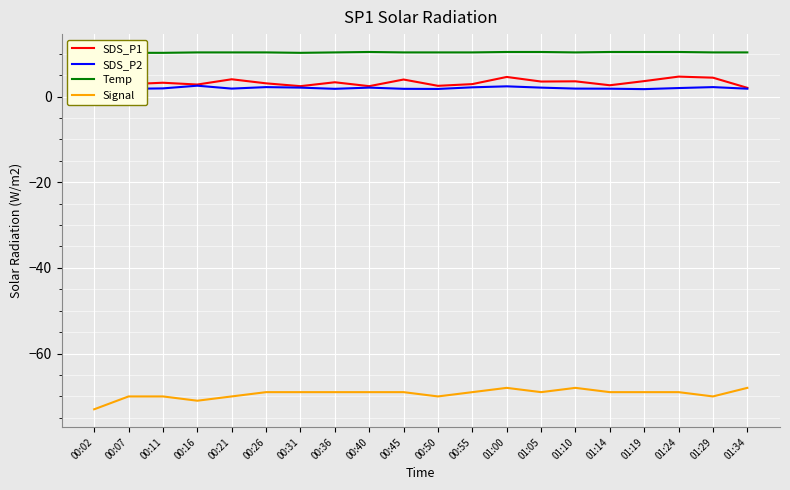

What is the average value of the Temp series?

10.3